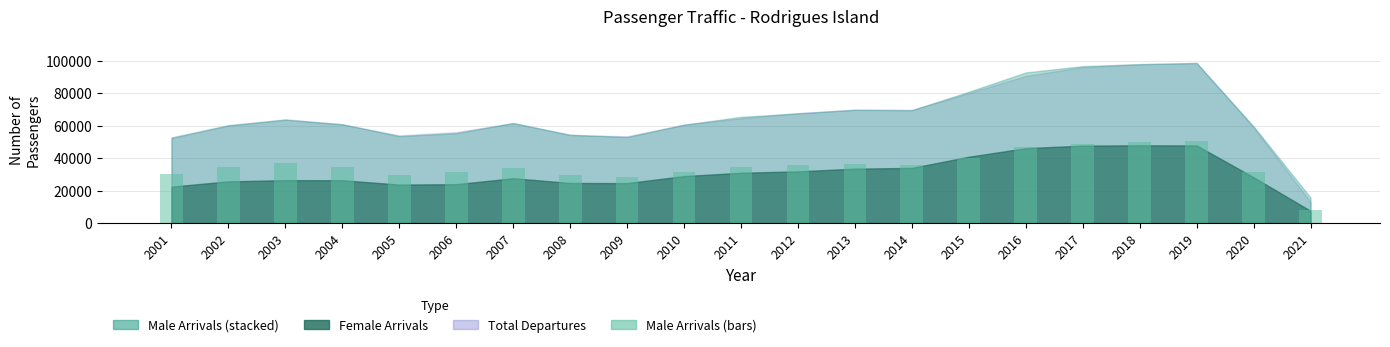

What is the value of the 8th bar from the left?

29713